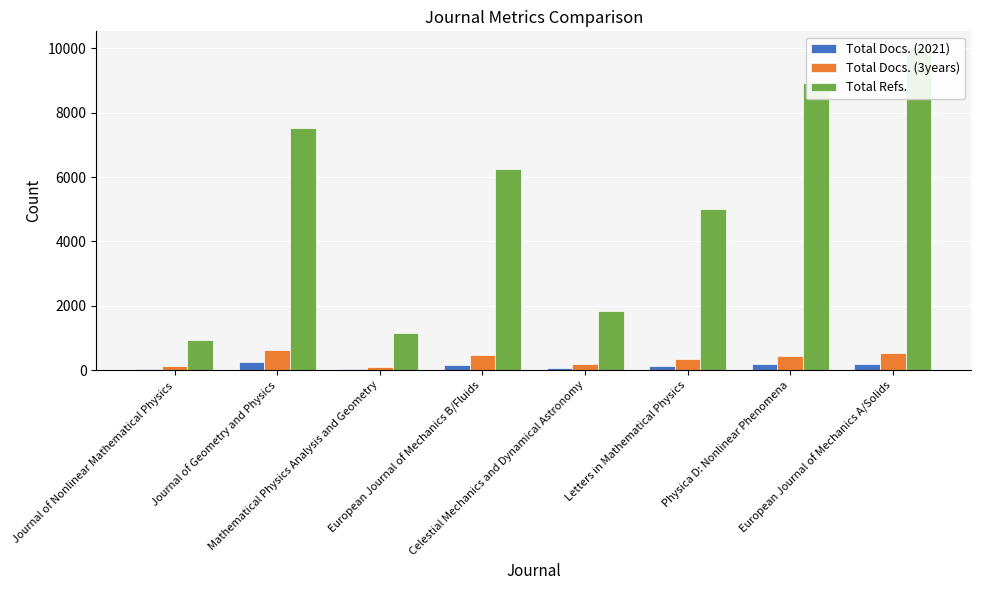

Reading left to right, what are all the values shown in this chart?

Total Docs. (2021): Journal of Nonlinear Mathematical Physics=33	Journal of Geometry and Physics=245	Mathematical Physics Analysis and Geometry=40	European Journal of Mechanics B/Fluids=150	Celestial Mechanics and Dynamical Astronomy=55	Letters in Mathematical Physics=147	Physica D: Nonlinear Phenomena=183	European Journal of Mechanics A/Solids=209
Total Docs. (3years): Journal of Nonlinear Mathematical Physics=119	Journal of Geometry and Physics=627	Mathematical Physics Analysis and Geometry=110	European Journal of Mechanics B/Fluids=483	Celestial Mechanics and Dynamical Astronomy=194	Letters in Mathematical Physics=340	Physica D: Nonlinear Phenomena=437	European Journal of Mechanics A/Solids=530
Total Refs.: Journal of Nonlinear Mathematical Physics=948	Journal of Geometry and Physics=7512	Mathematical Physics Analysis and Geometry=1166	European Journal of Mechanics B/Fluids=6260	Celestial Mechanics and Dynamical Astronomy=1832	Letters in Mathematical Physics=4996	Physica D: Nonlinear Phenomena=8904	European Journal of Mechanics A/Solids=10022